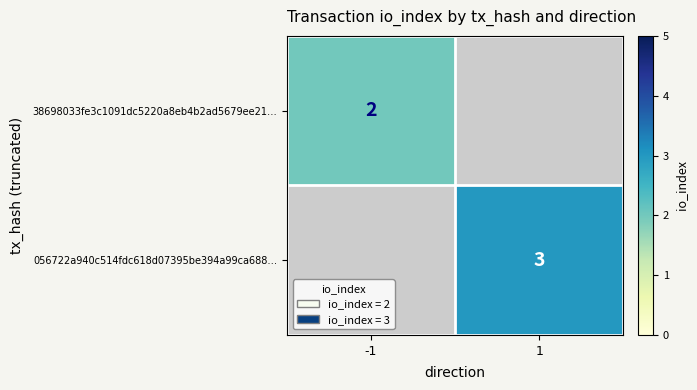

True or false: 056722a940c514fdc618d07395be394a99ca688… has a value of 2 at 1.

False